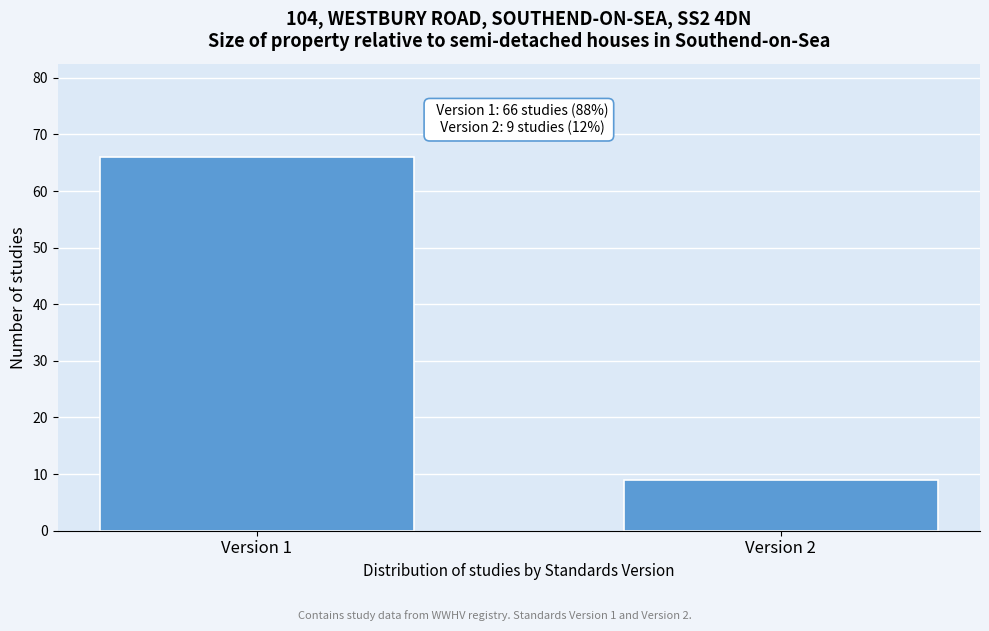

Reading left to right, extract all data points from this chart.

66	9